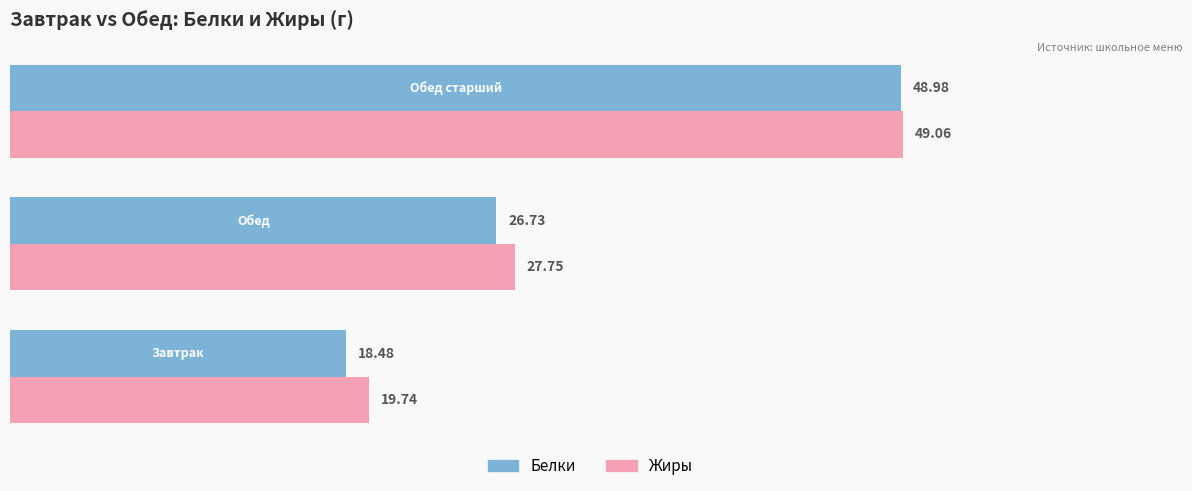

List the series in order of their peak value, highest first.

Жиры, Белки